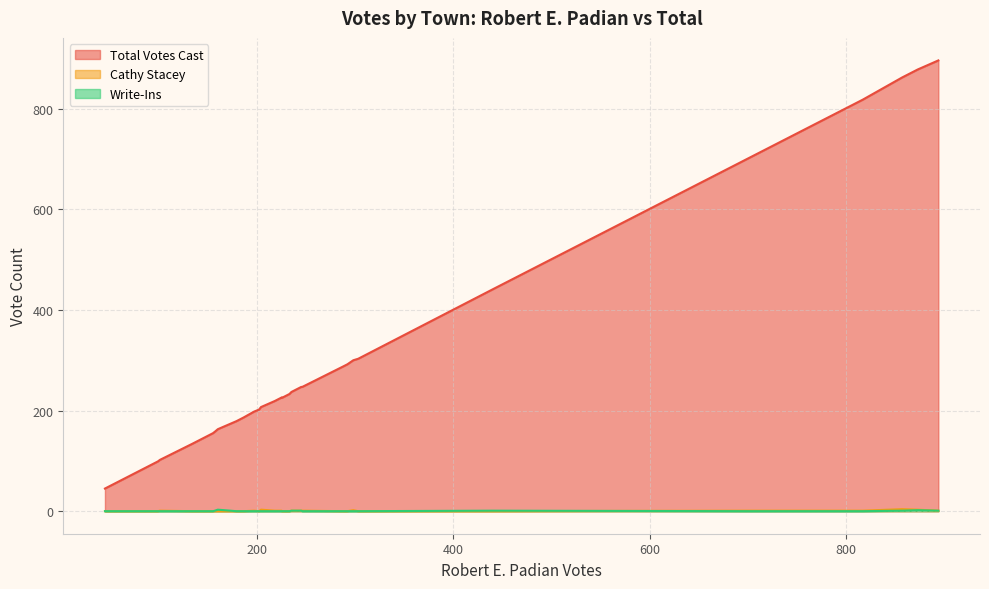

True or false: Write-Ins has a value of 0 at N. Hampton.

True